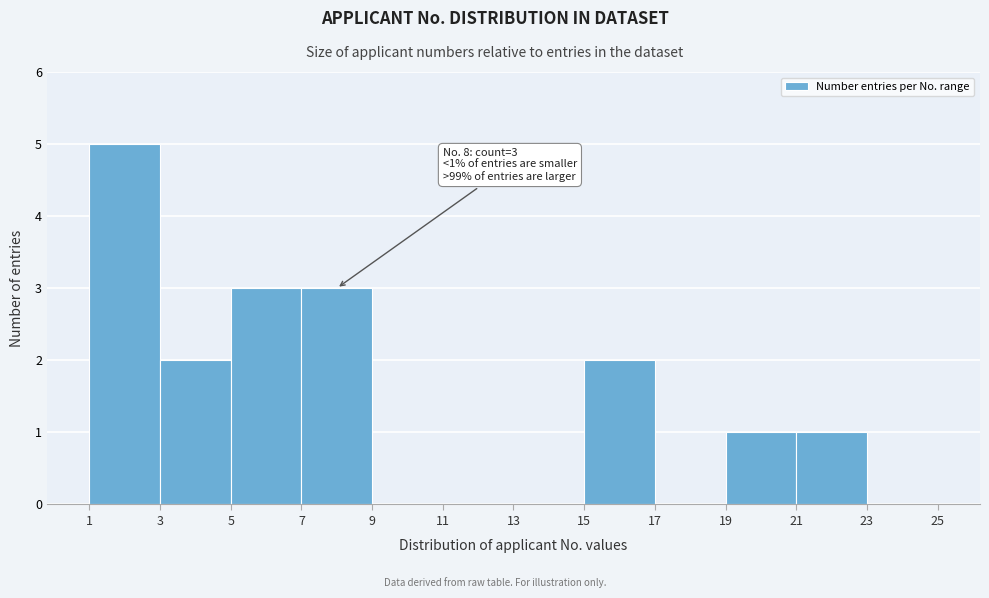

Over which range of the x-axis is the bar tallest?

1 to 3